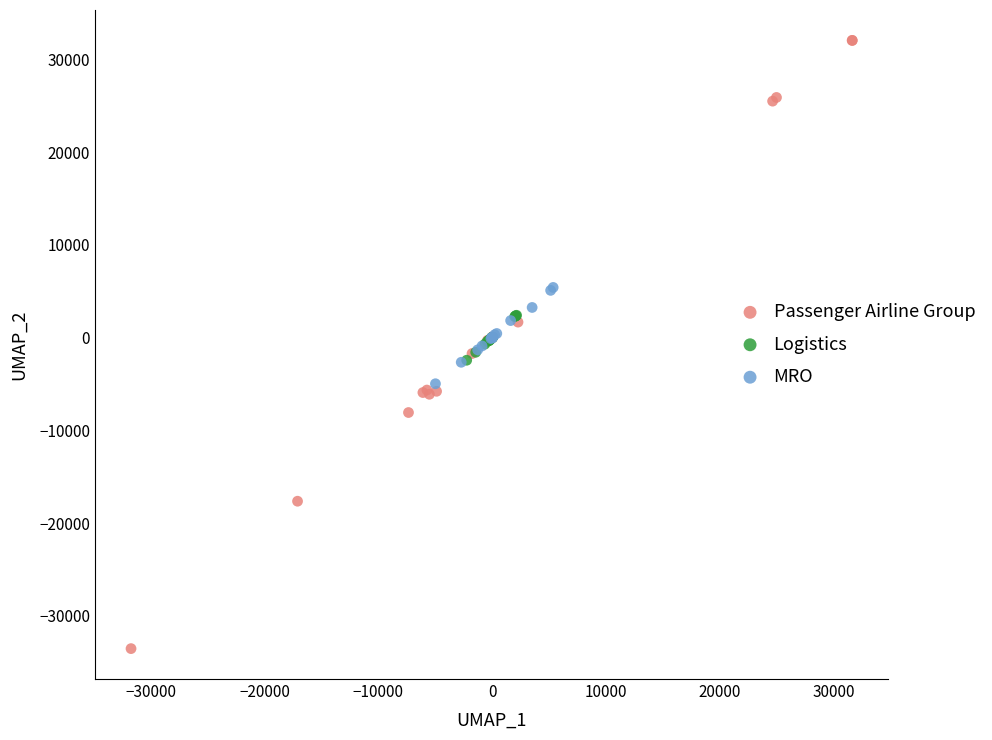

Which series has the widest spread of Y values?

Passenger Airline Group